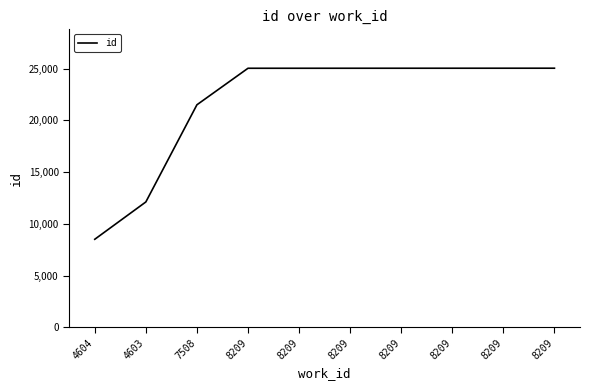

What is the ratio of the value at 8209 to the value at 8209?

1.0